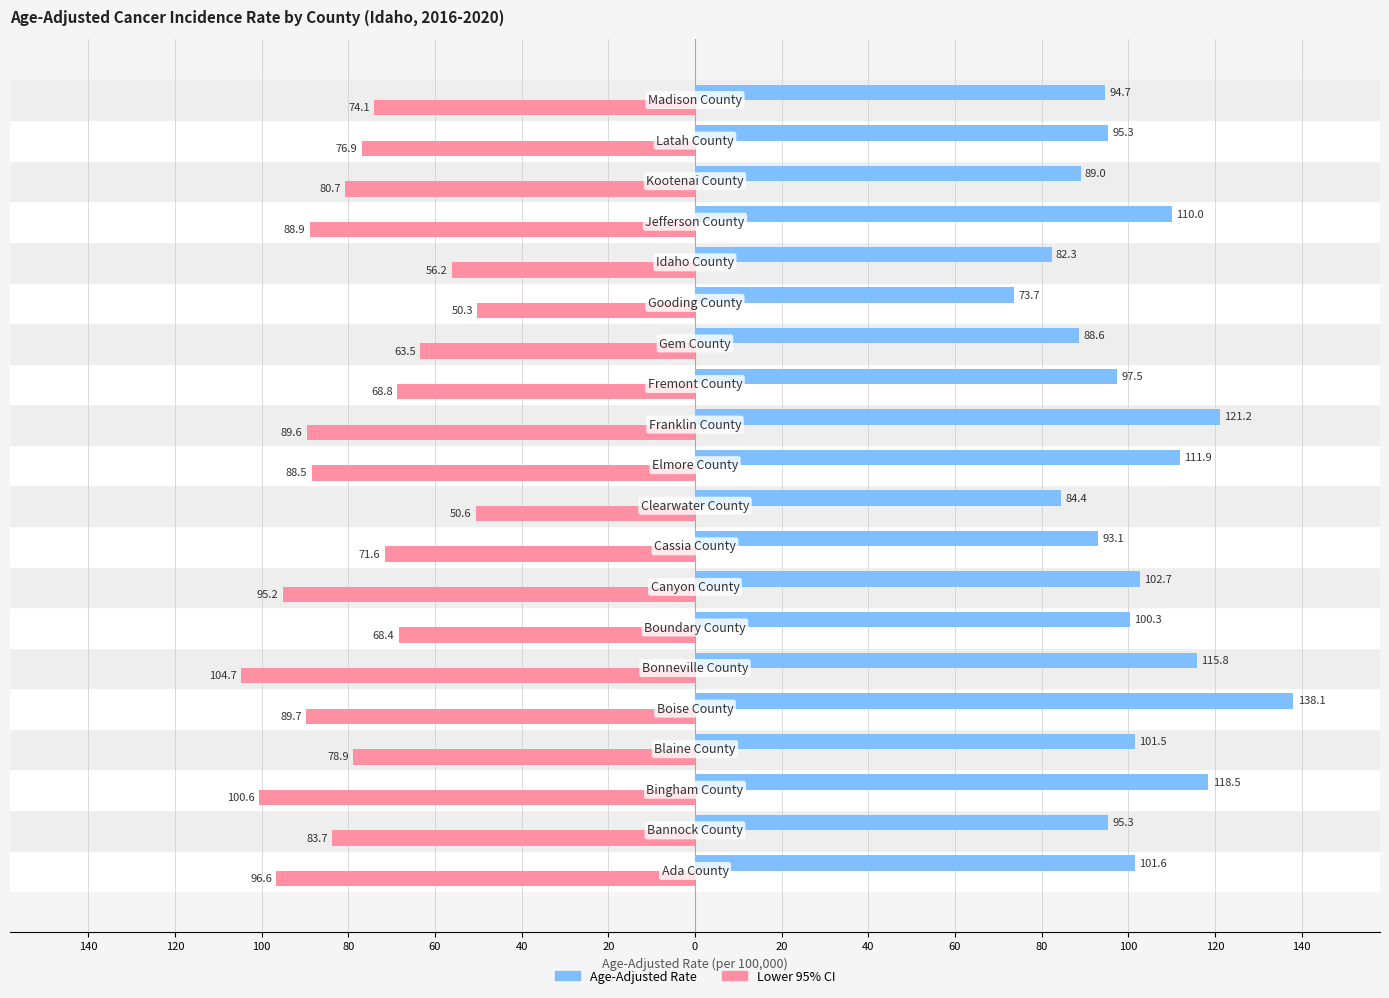

What are all the series names shown in the legend?

Age-Adjusted Rate, Lower 95% CI